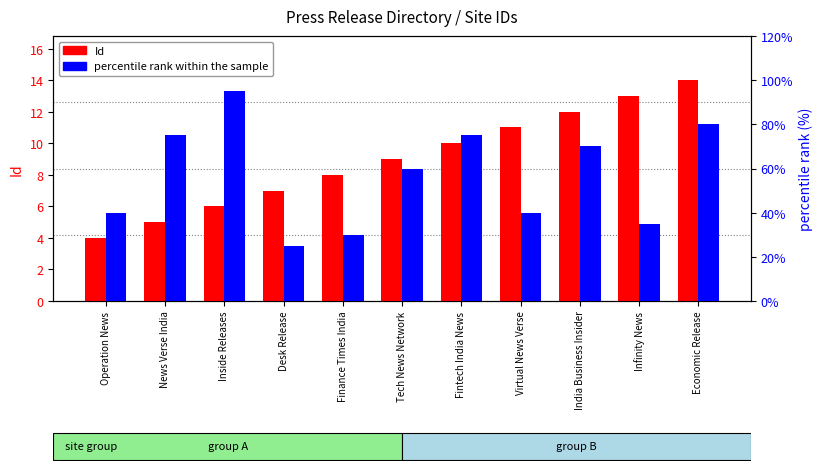

Is it true that percentile rank within the sample equals 145 at Inside Releases?

False